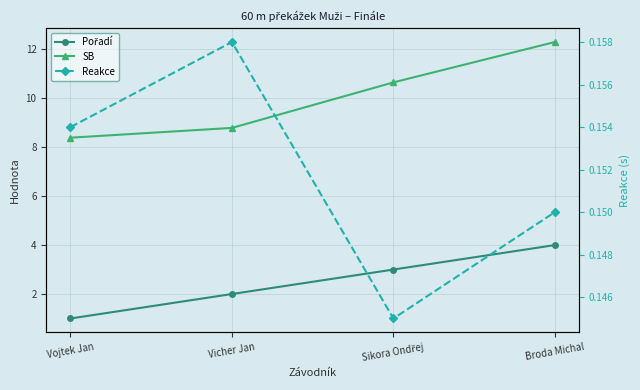

At which category does the chart reach its peak across all series?

Broda Michal